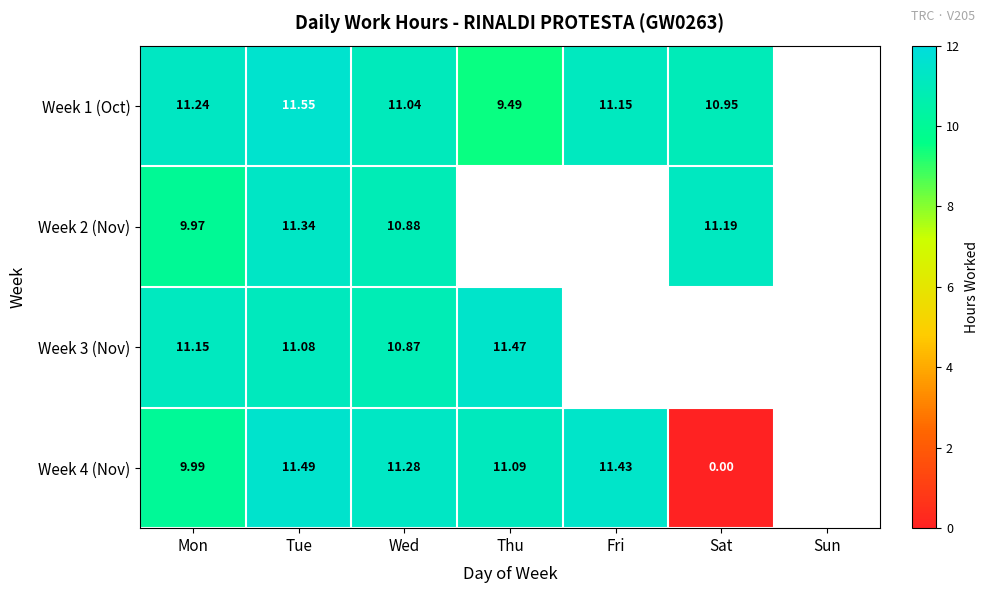

Between Sun and Wed, which is larger?

Wed